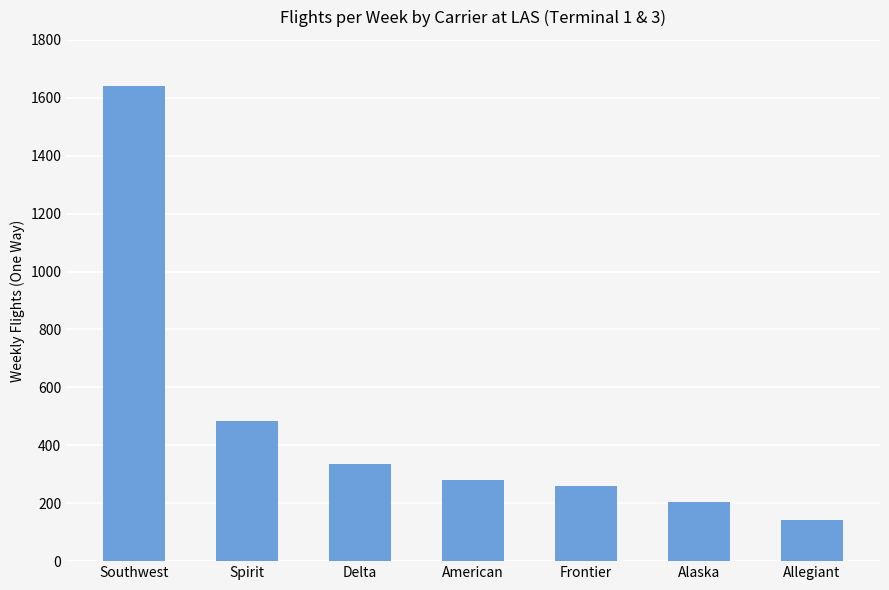

What is the value of the 4th bar from the left?

279.8